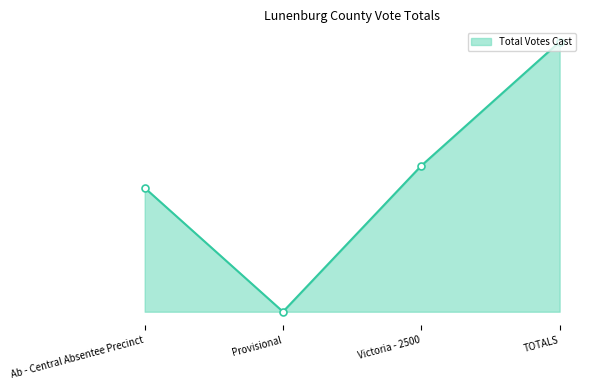

What is the average value?

92